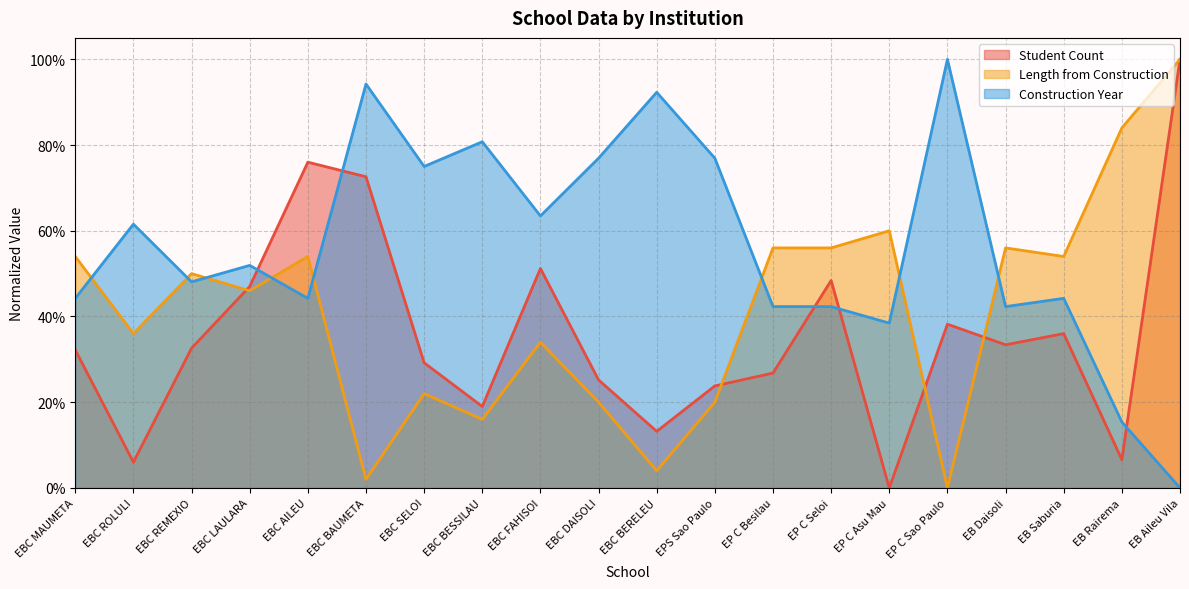

Is the value of Student Count at EB Aileu Vila greater than the value of Length from Construction at EBC SELOI?

Yes